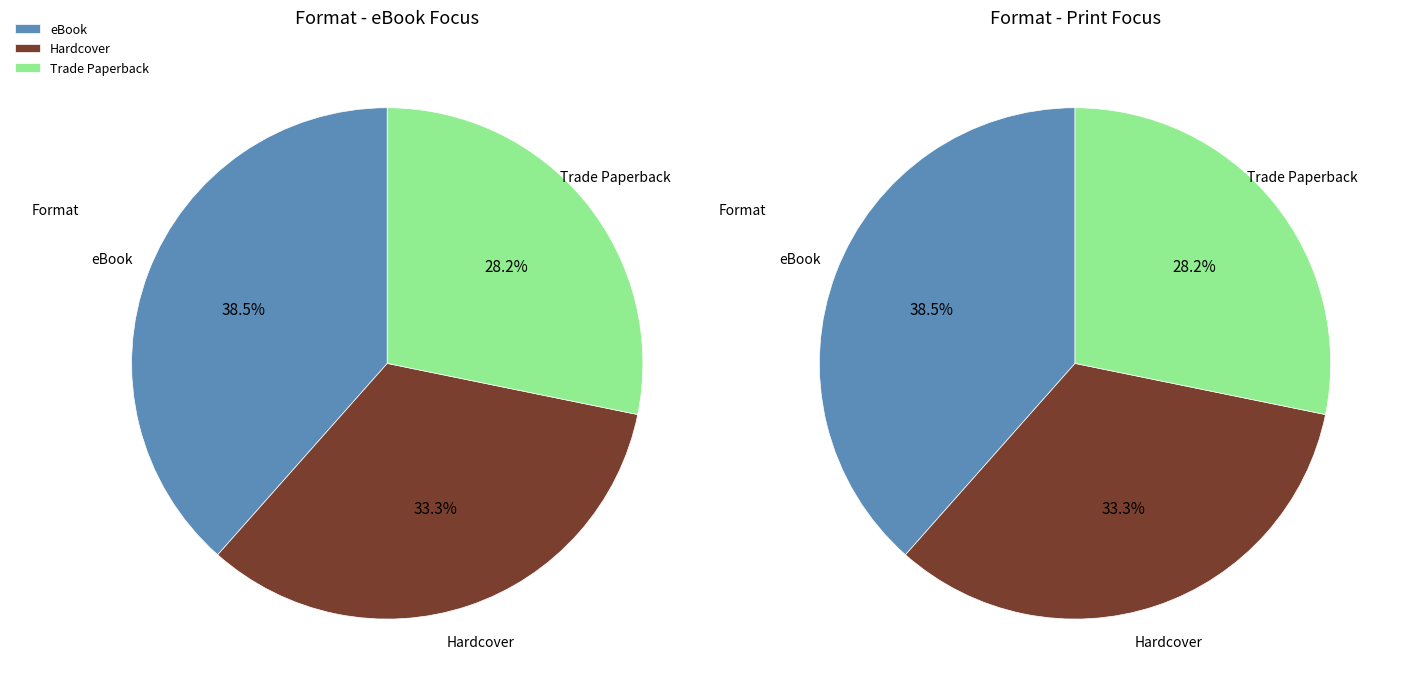

Is there a majority slice in this chart?

No